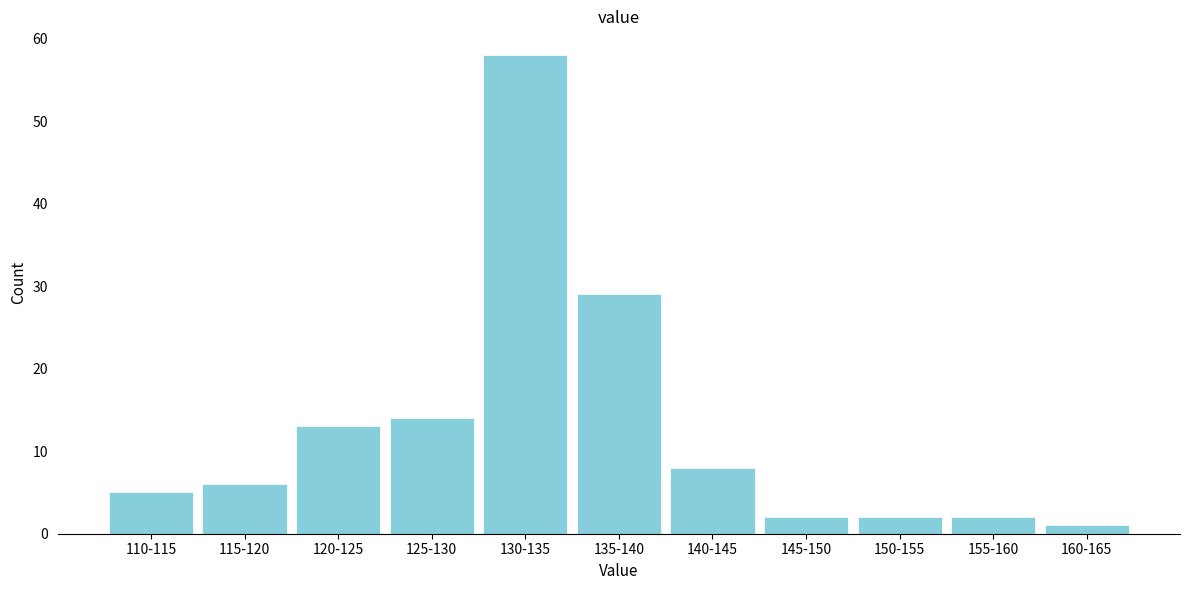

Reading left to right, extract all data points from this chart.

110-115=5	115-120=6	120-125=13	125-130=14	130-135=58	135-140=29	140-145=8	145-150=2	150-155=2	155-160=2	160-165=1